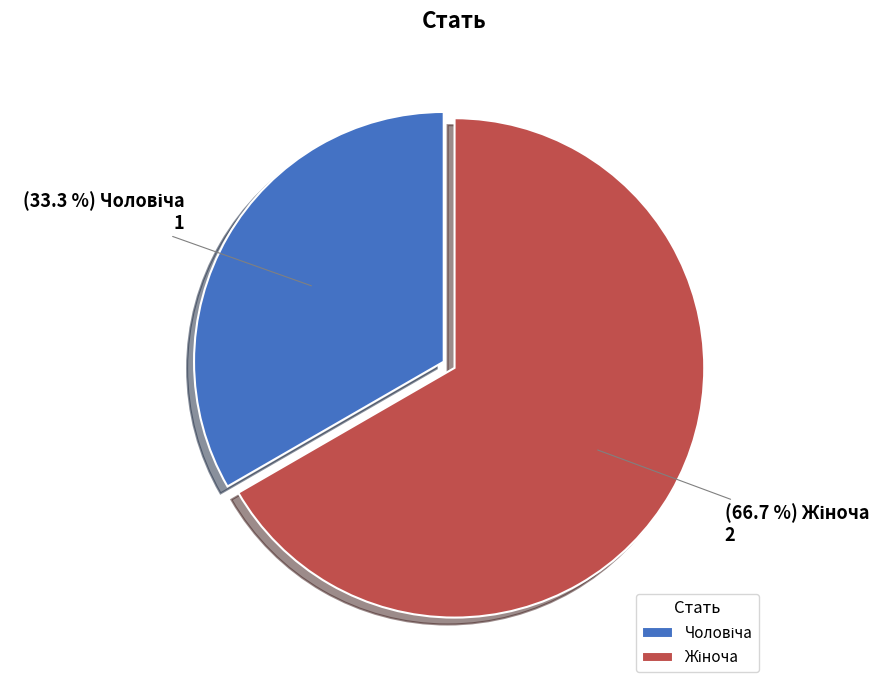

Is there a majority slice in this chart?

Yes